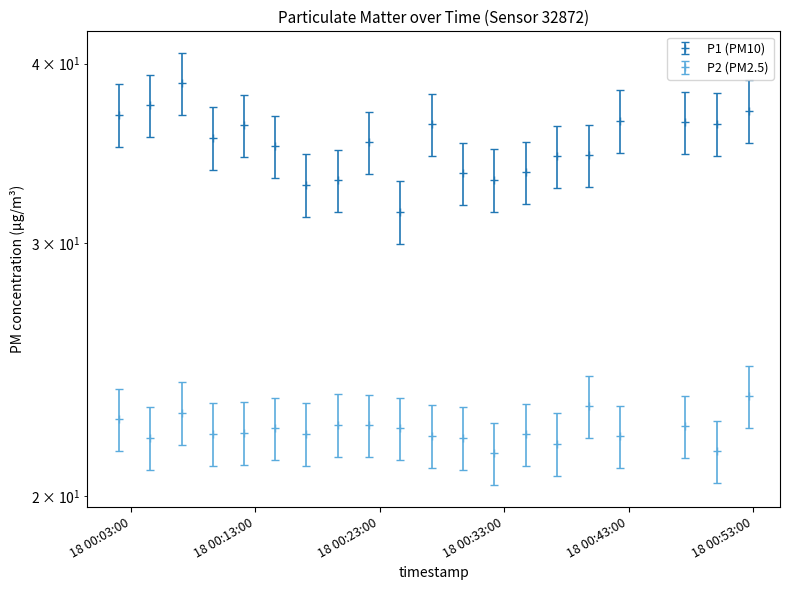

What is the value of the P2 point at the 20th from the left?

23.5